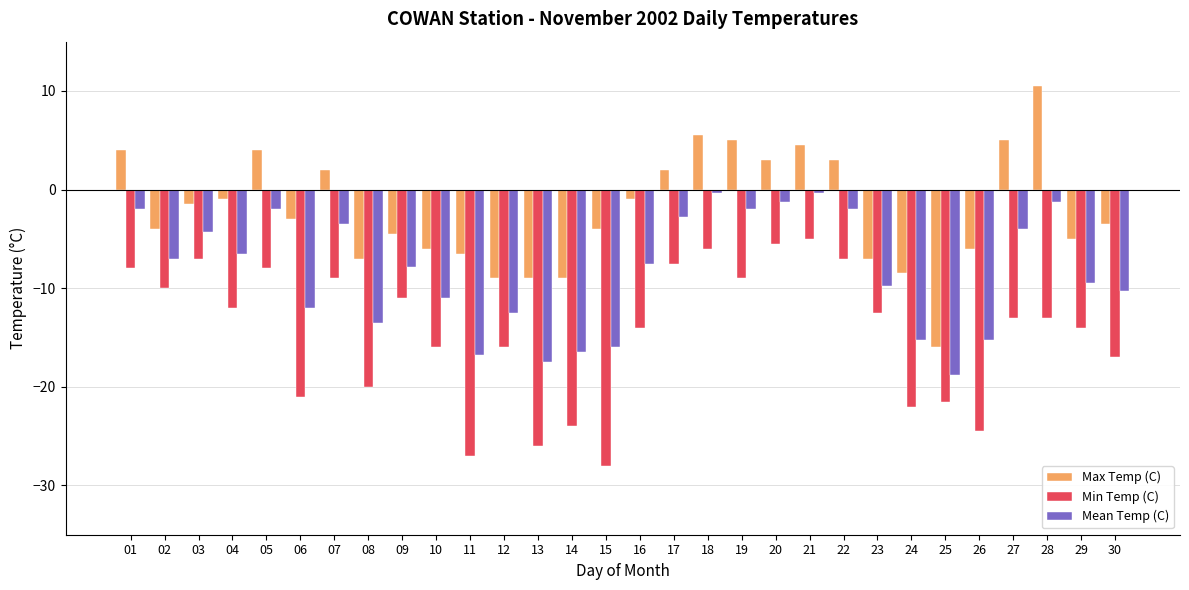

Which series changed the most between 05 and 24?

Min Temp (C)